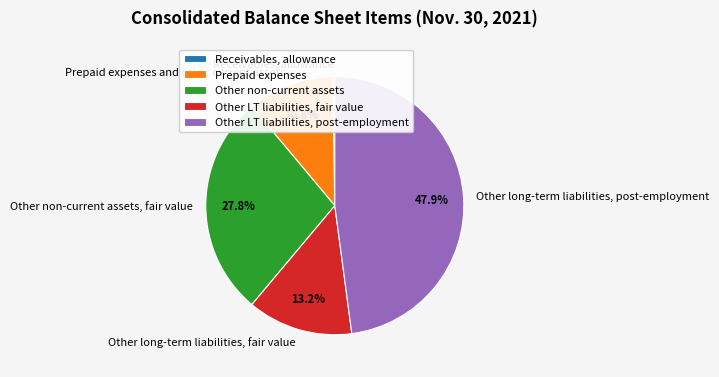

Do Other non-current assets, fair value and Other long-term liabilities, post-employment together represent more than half of the pie?

Yes